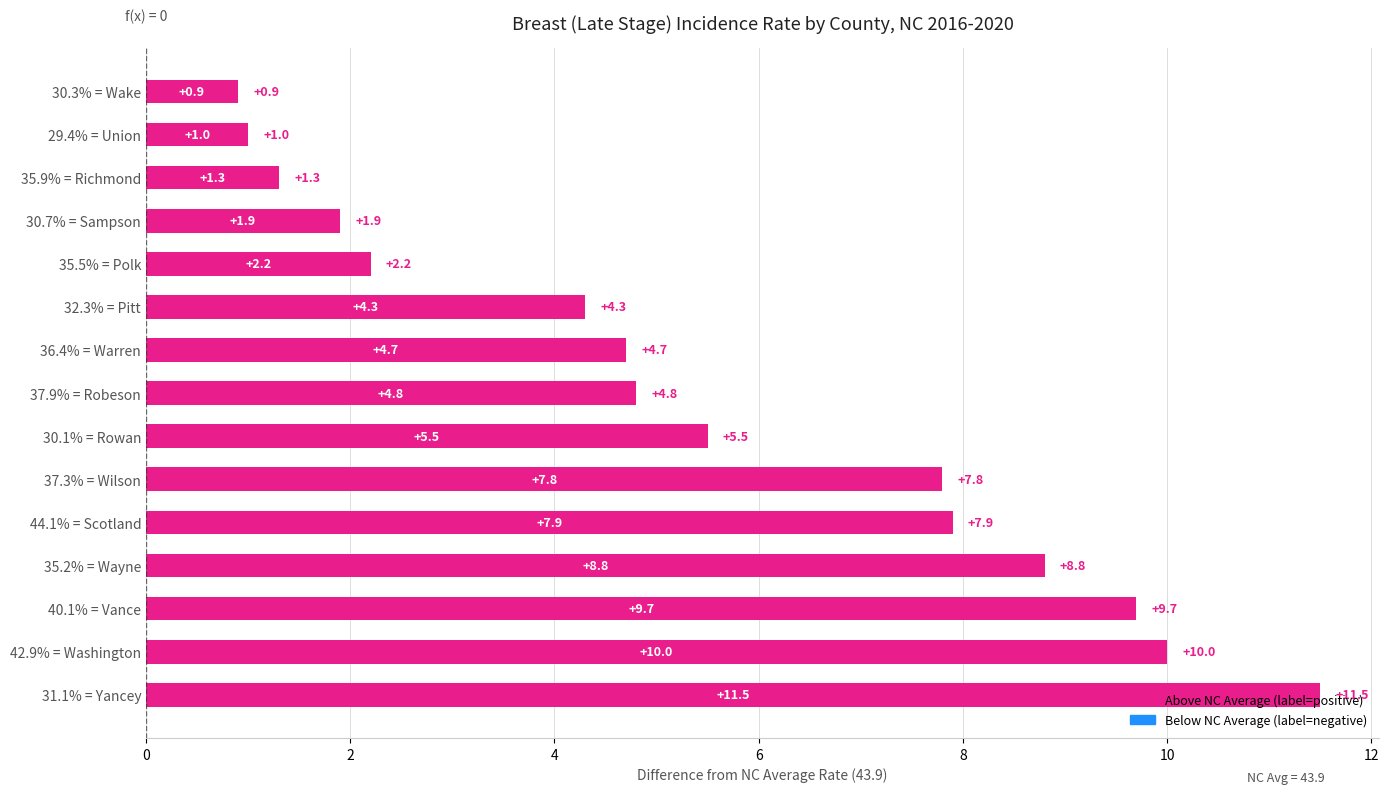

Approximately how many times larger is the value at 30.1% = Rowan compared to 40.1% = Vance?

0.6